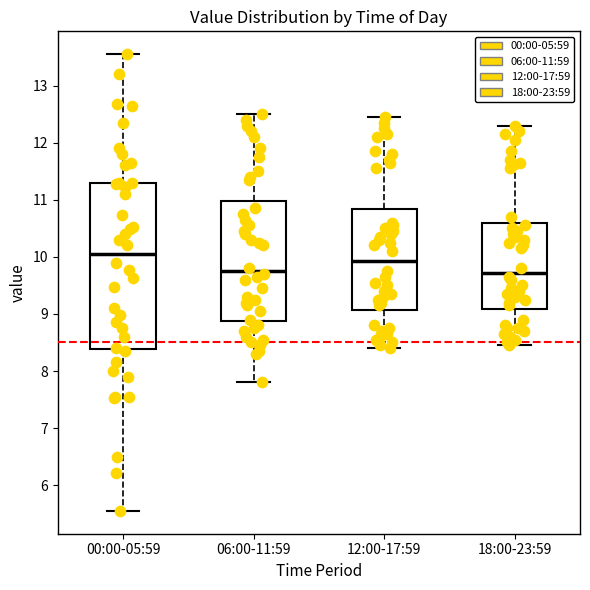

Reading left to right, transcribe this box plot: for each box, give where its median line is, the range the box spans, and where its two whiskers end, as read against the y-axis. The values are not printed on the chart, so give them approximately, as read against the axis.

00:00-05:59: median 10.1, box 8.4 to 11.3, whiskers 5.6 to 13.6
06:00-11:59: median 9.8, box 8.9 to 11.0, whiskers 7.8 to 12.5
12:00-17:59: median 9.9, box 9.1 to 10.8, whiskers 8.4 to 12.5
18:00-23:59: median 9.7, box 9.1 to 10.6, whiskers 8.5 to 12.3